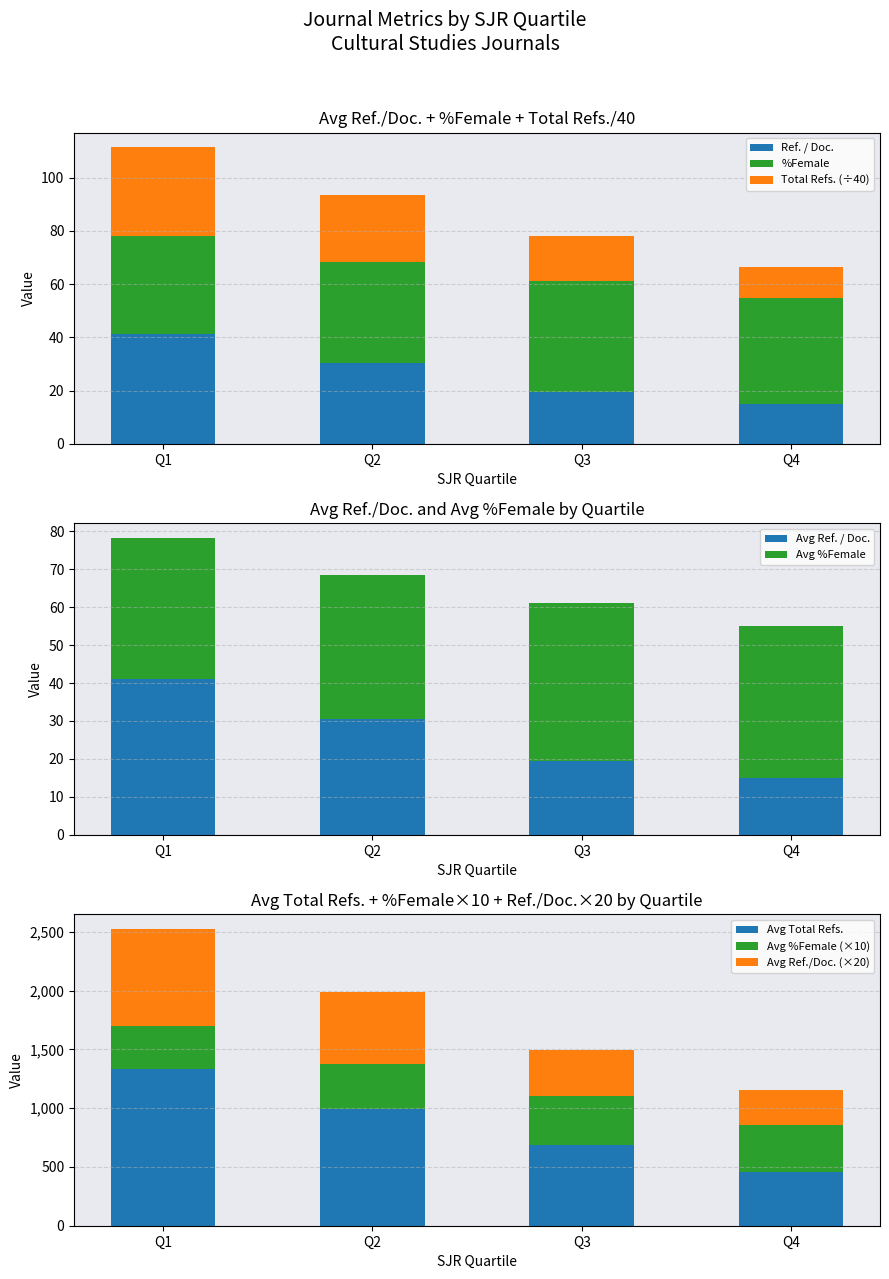

The value of Total Refs. at Q1 is 378. True or false?

False